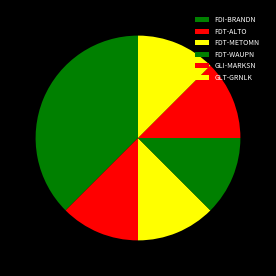

How many segments does this pie chart have?

6